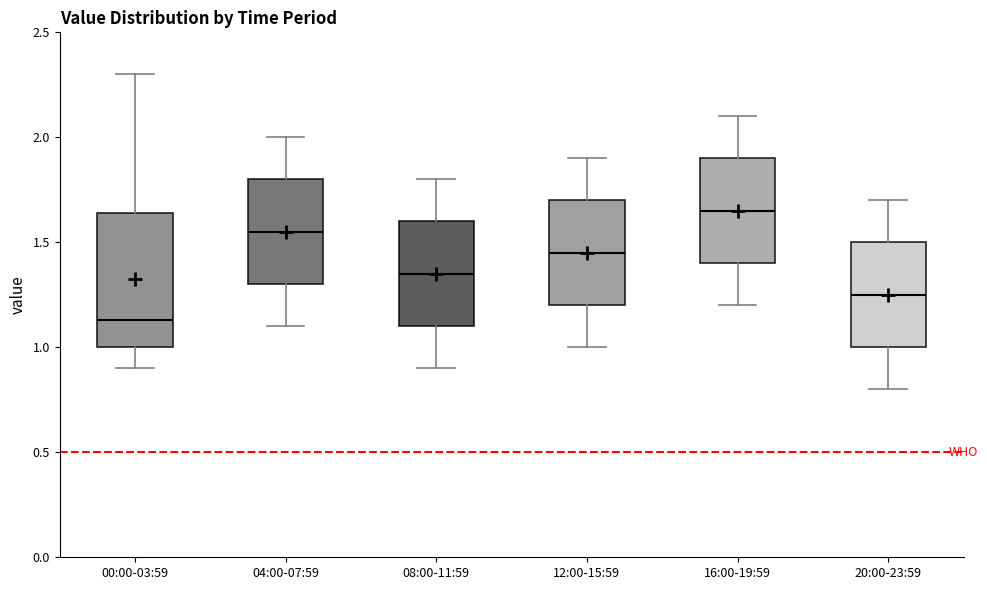

Where is the lower edge of the box for 04:00-07:59 on the y-axis? The values are not printed on the chart, so give them approximately, as read against the axis.

1.30